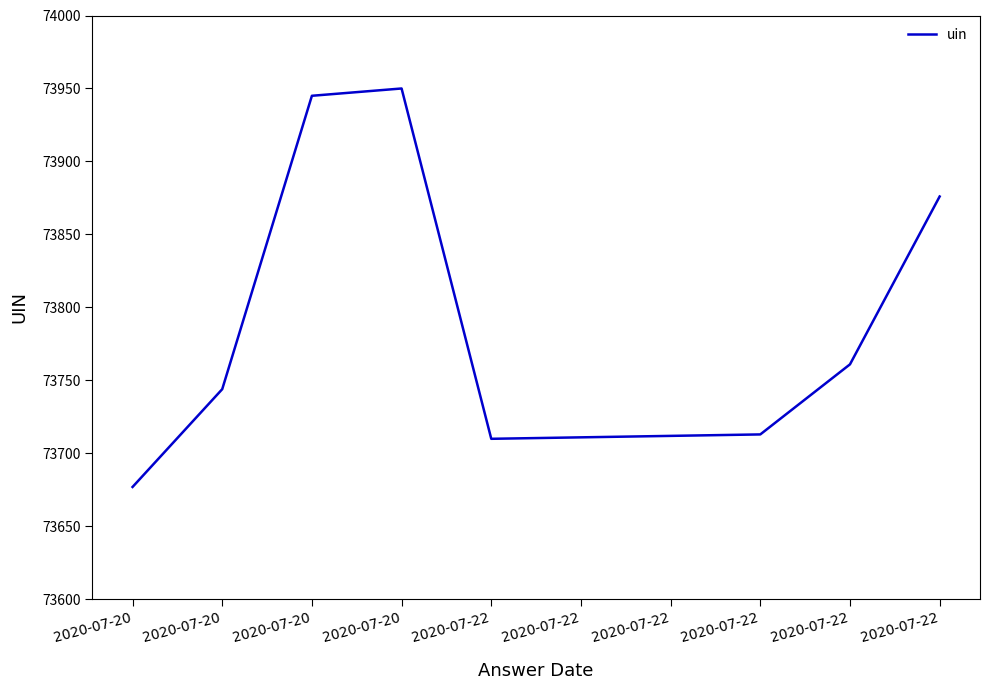

What value does the data have at 2020-07-22, to the nearest 10?

73710